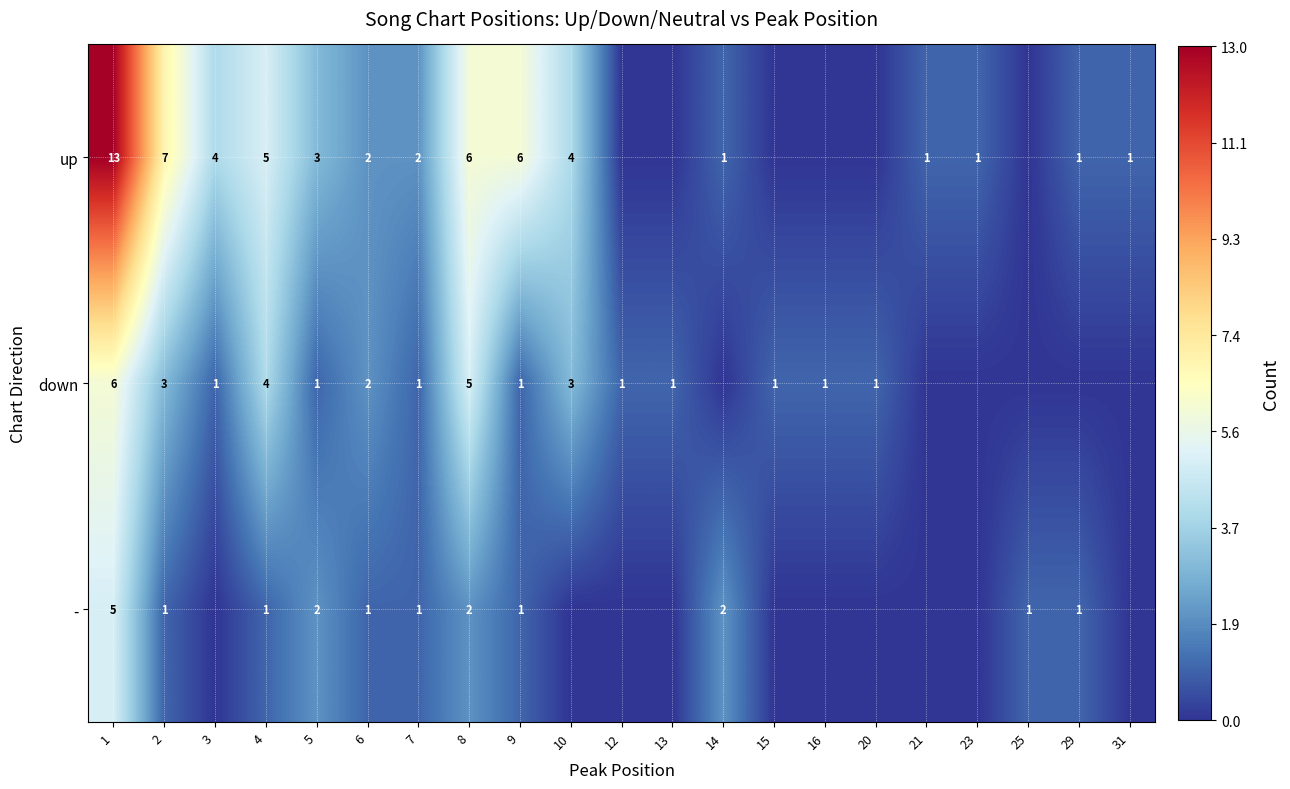

At 2, list the series in order from largest to smallest.

up, down, -